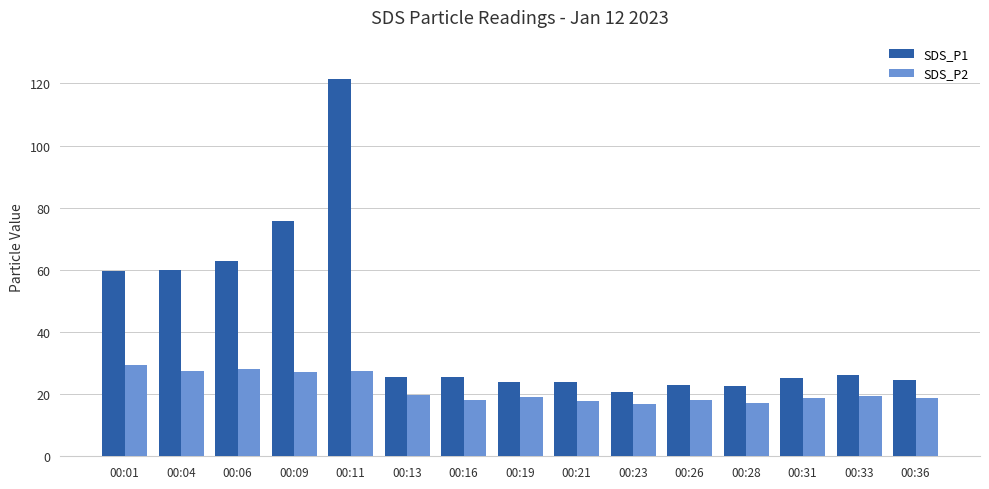

What is the difference between the maximum and second lowest values in the SDS_P2 series?

12.0